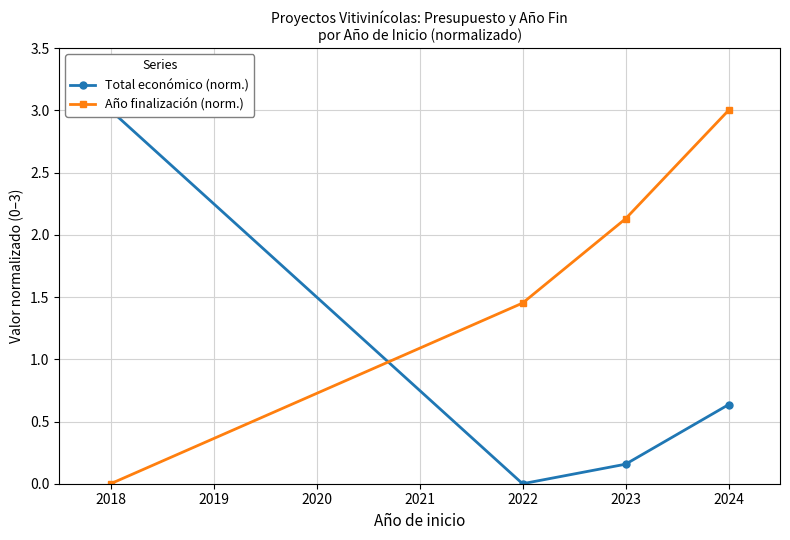

Reading left to right, extract all data points from this chart.

Total económico (norm.): 3.0	0.0	0.2	0.6
Año finalización (norm.): 0.0	1.5	2.1	3.0